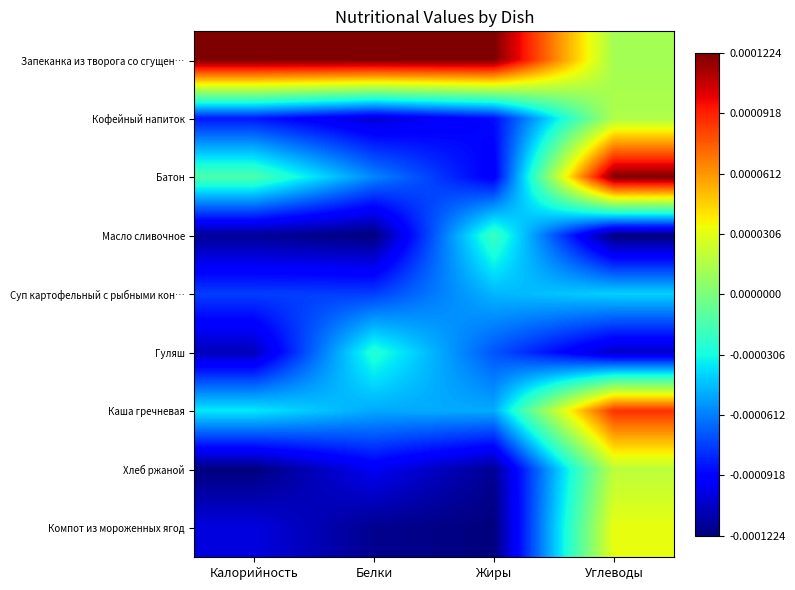

At which category does the chart reach its peak across all series?

Калорийность